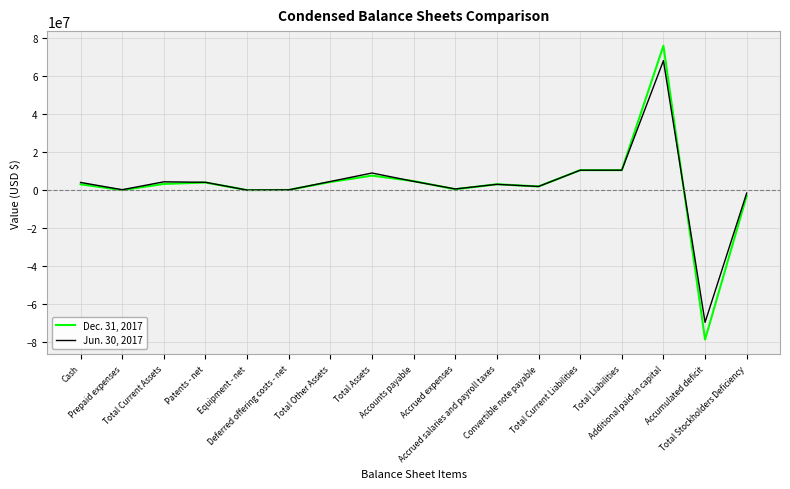

What are all the series names shown in the legend?

Dec. 31, 2017, Jun. 30, 2017